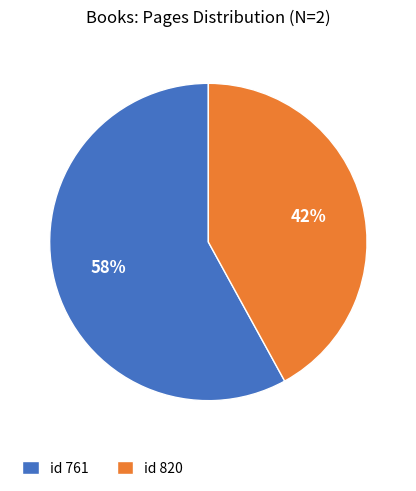

To the nearest percent, what percentage of the pie is id 820?

42%